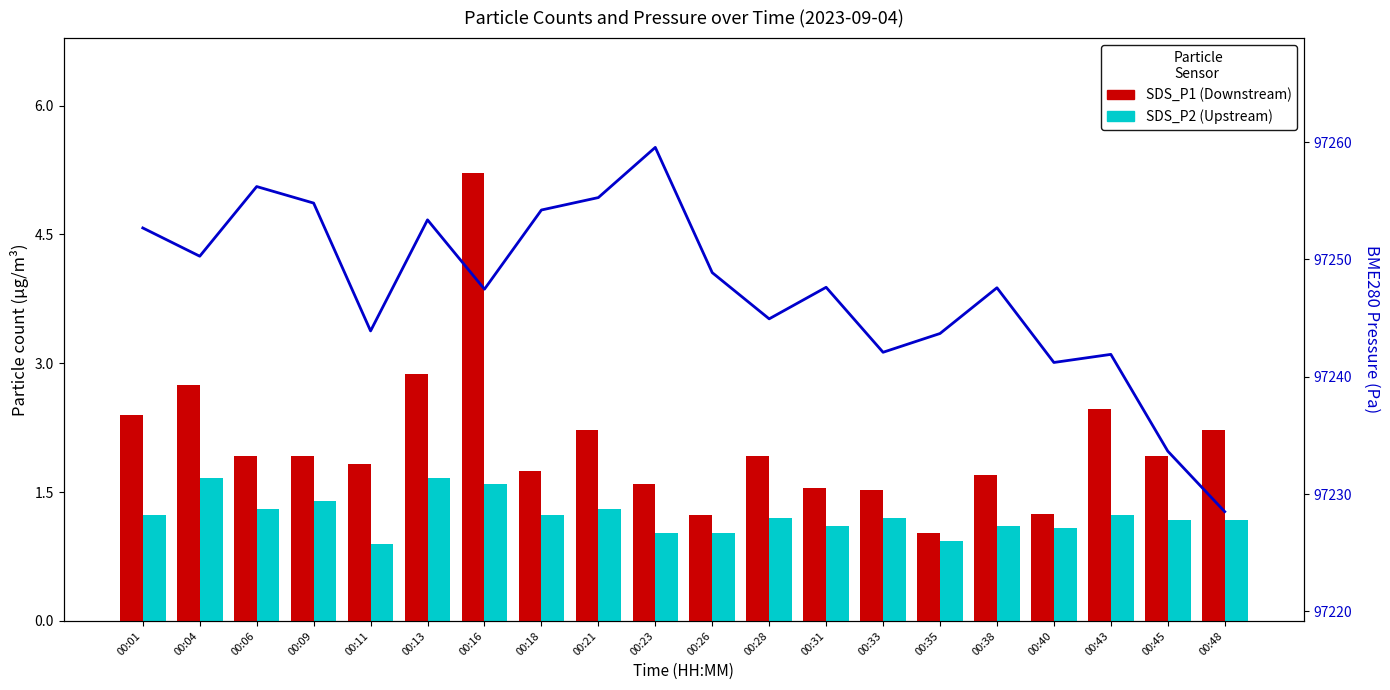

What is the difference between the highest and lowest values at 00:09?

97253.4